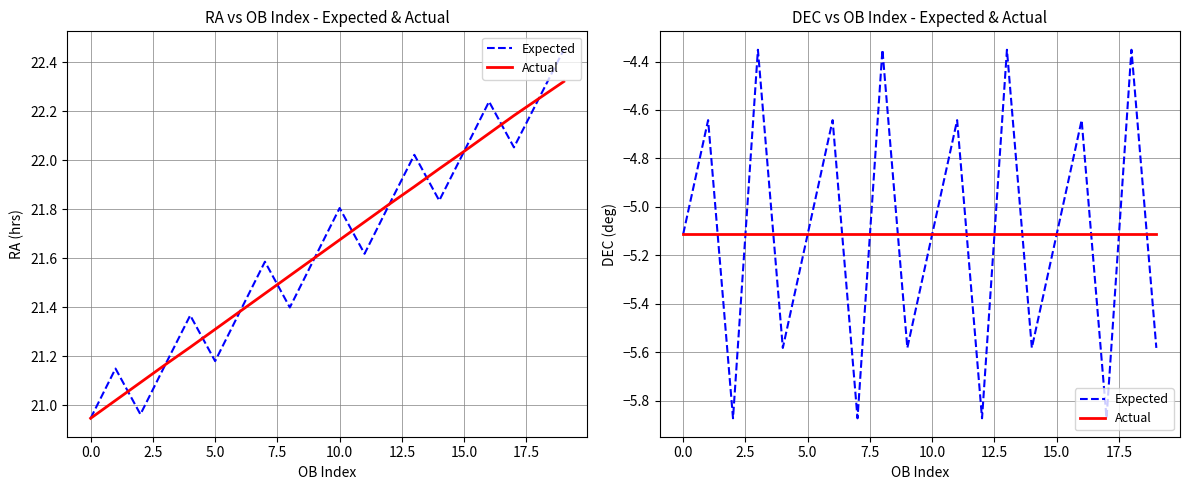

True or false: Expected has a value of -3.3 at 20.0.

False